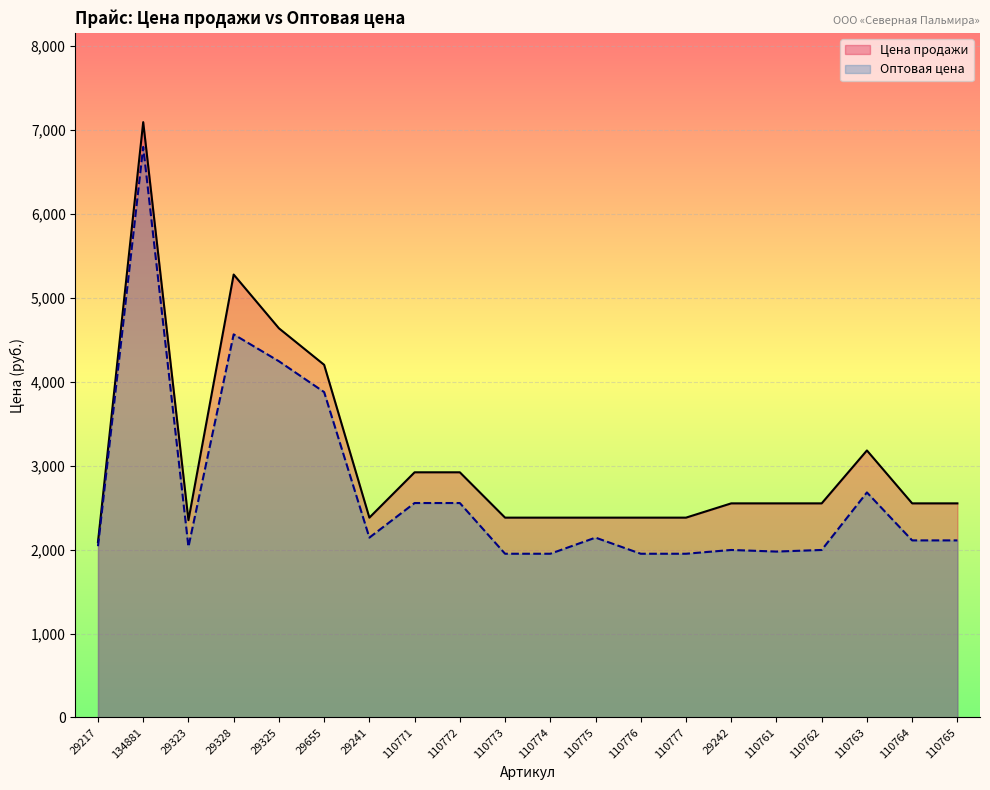

How many interior local valleys does the Оптовая цена series have?

3